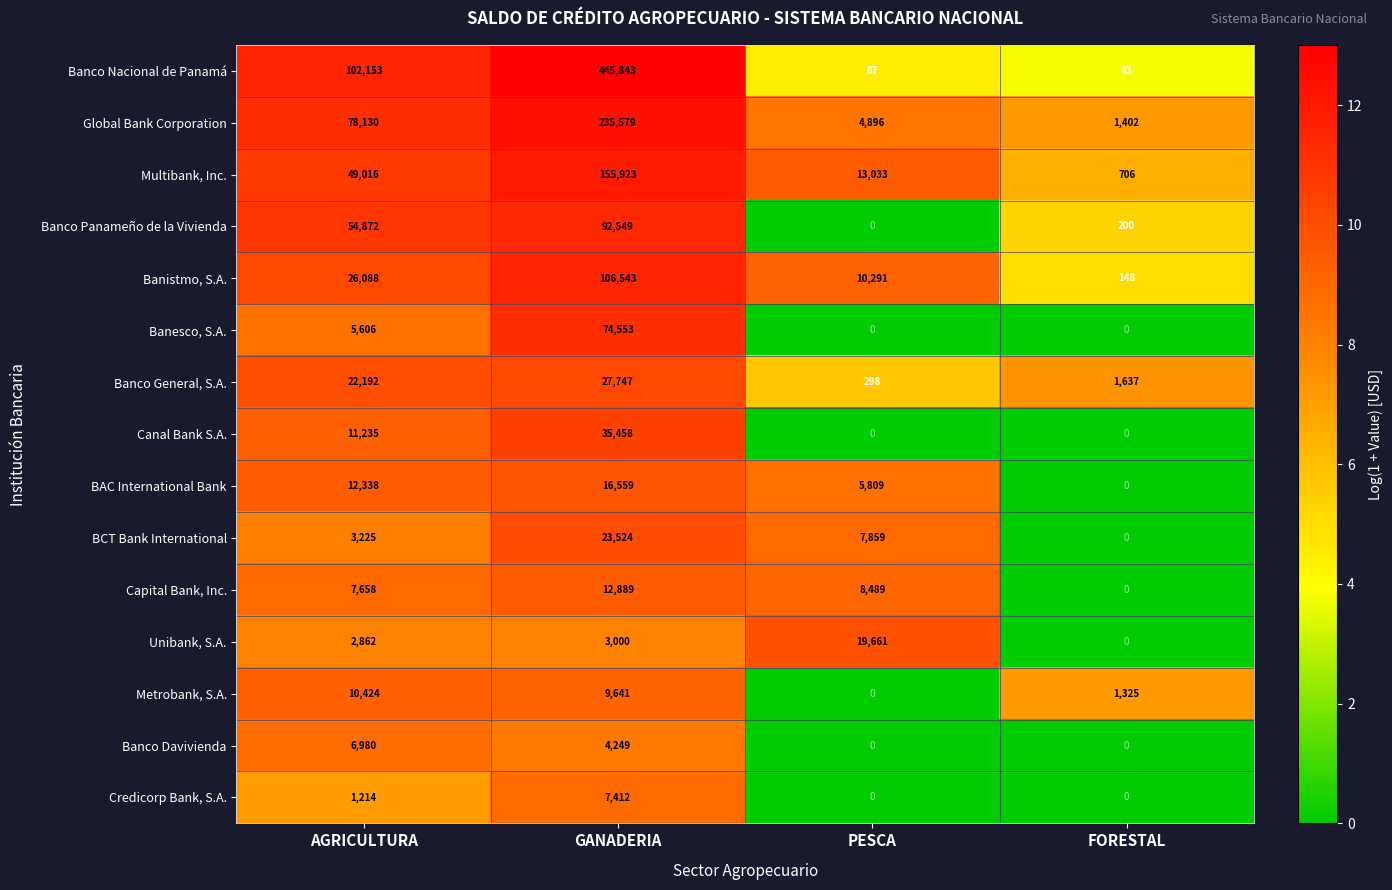

At which label is Credicorp Bank, S.A. closest to 3706?

AGRICULTURA